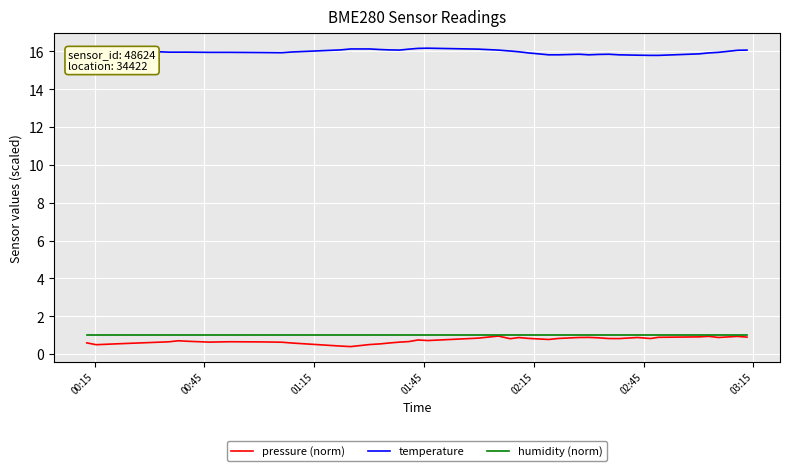

True or false: humidity (norm) and temperature intersect in this chart.

False